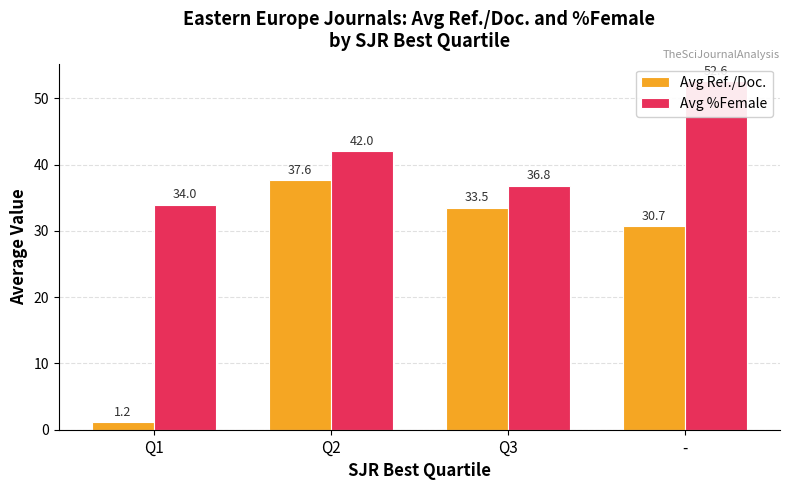

Does the chart contain stacked bars?

No